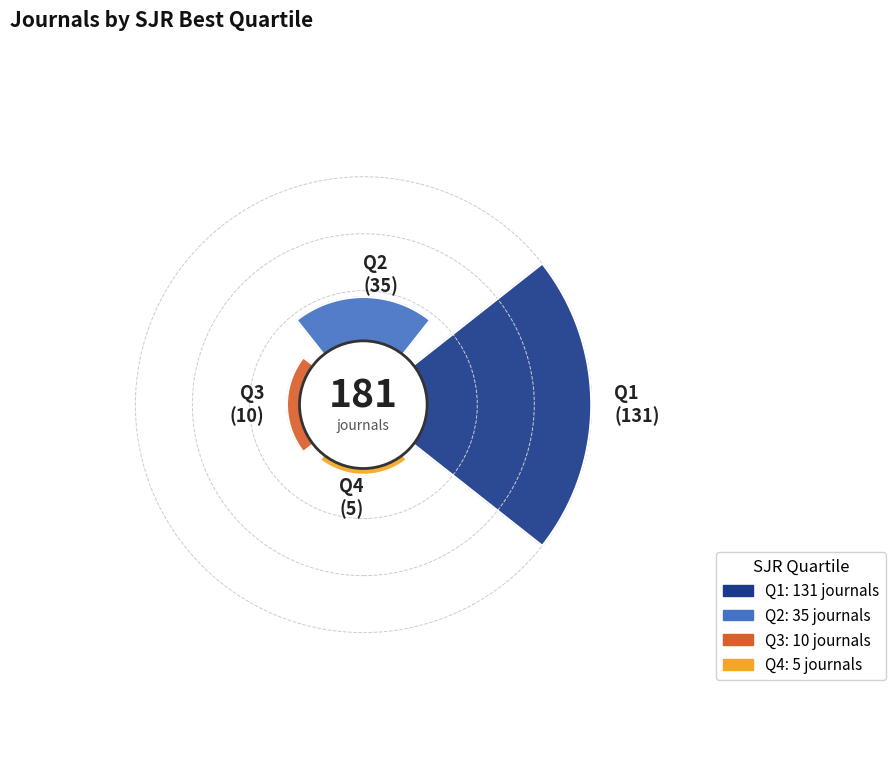

The Q4 slice represents 17% of the pie. True or false?

False